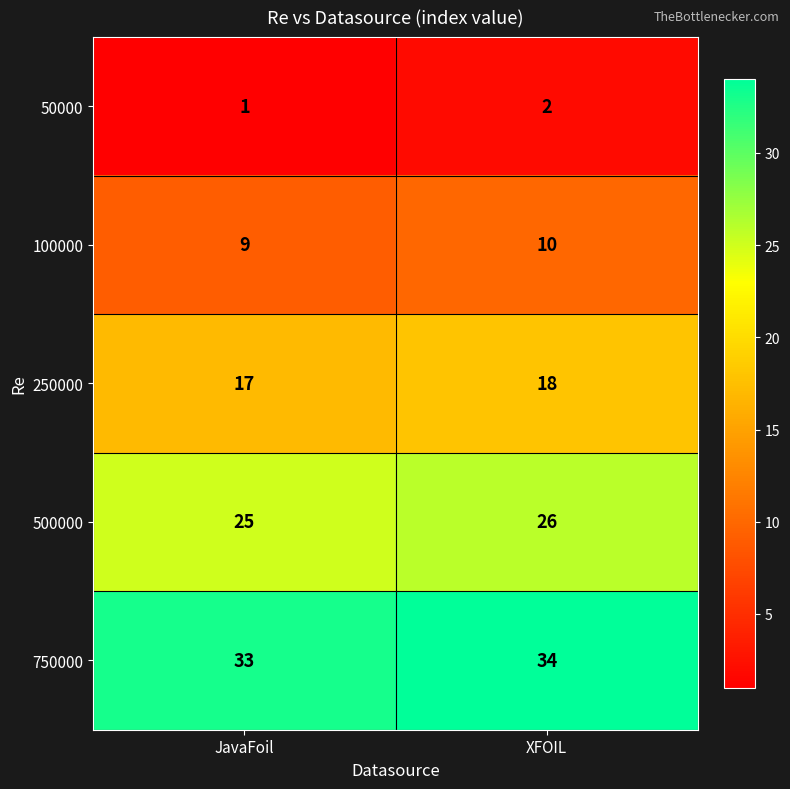

What is the total value across all series at XFOIL?

90